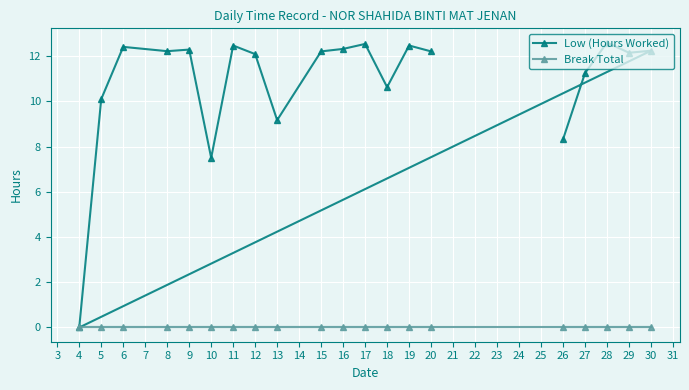

True or false: Low (Hours Worked) has a value of 4.3 at 17.

False